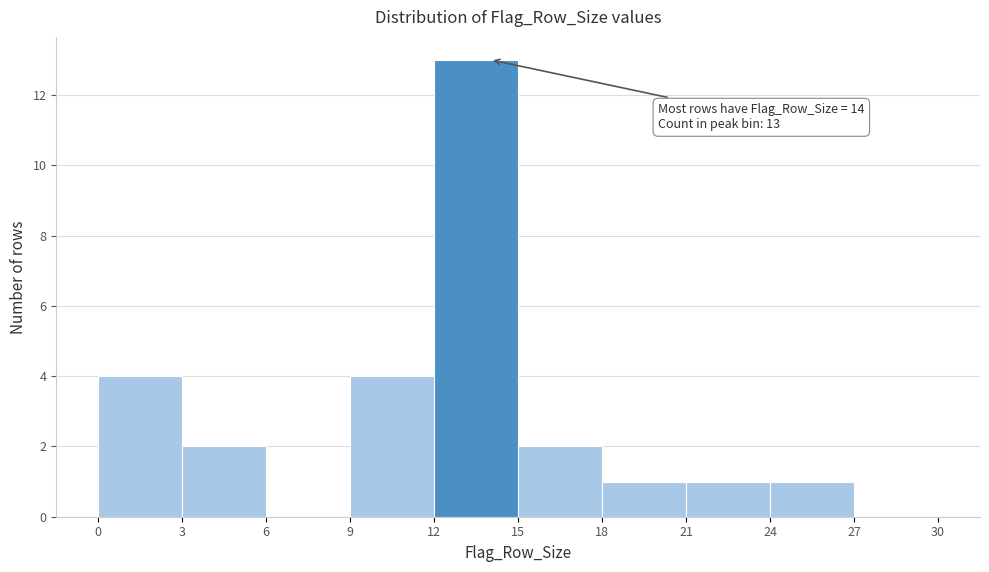

Which range on the x-axis has the tallest bar?

12 to 15